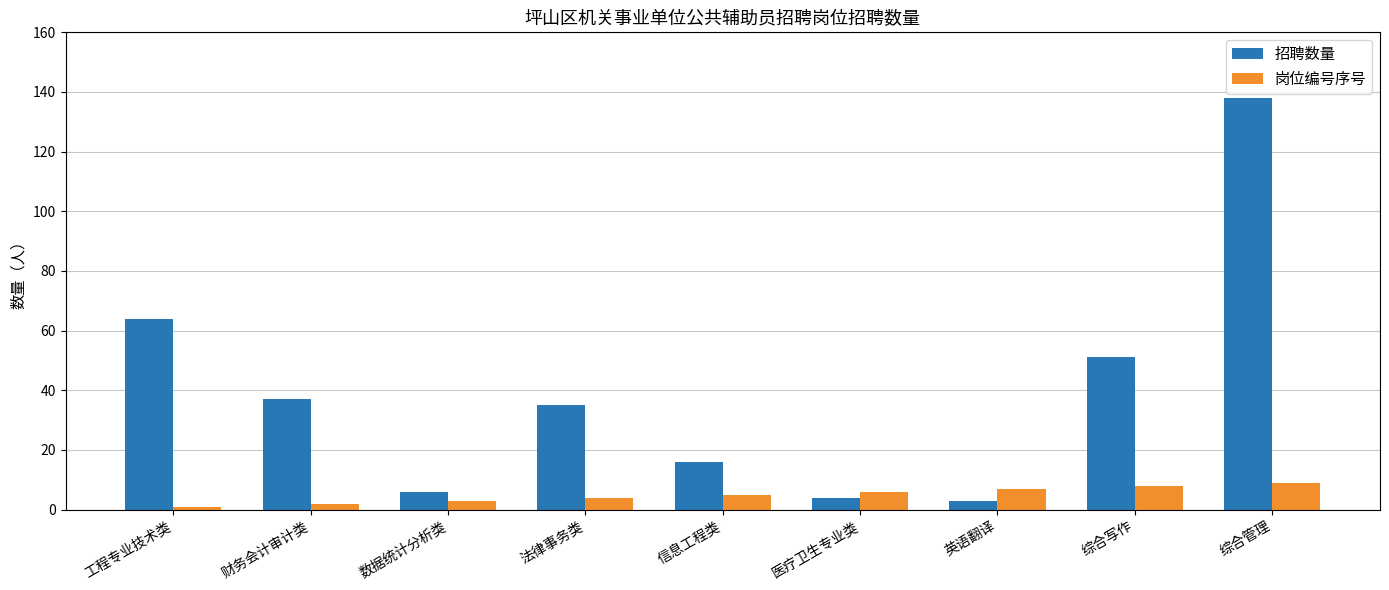

At 综合写作, list the series in order from largest to smallest.

招聘数量, 岗位编号序号